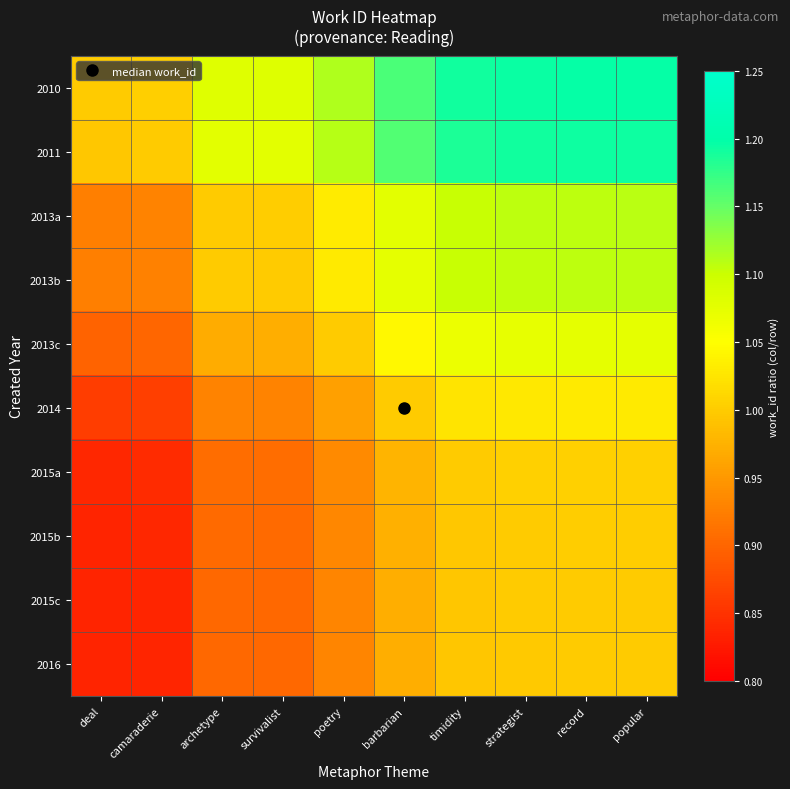

Count the number of data series in this chart.

10